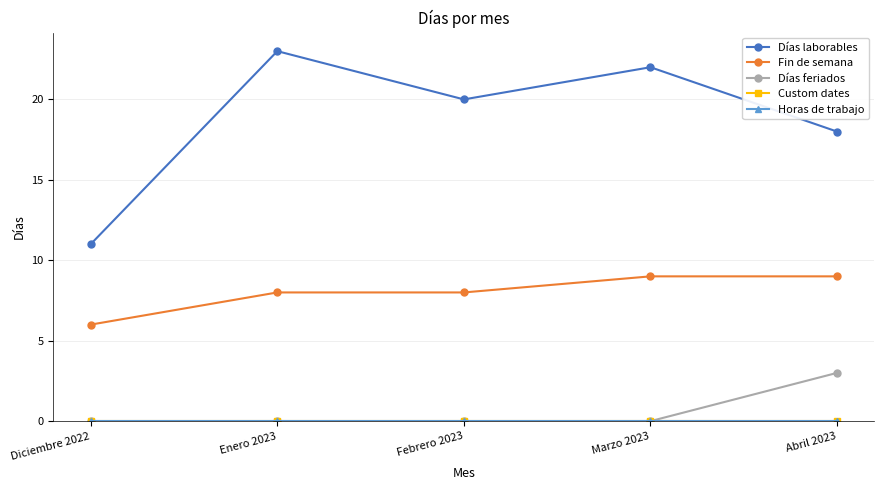

Does the chart have visible grid lines?

Yes